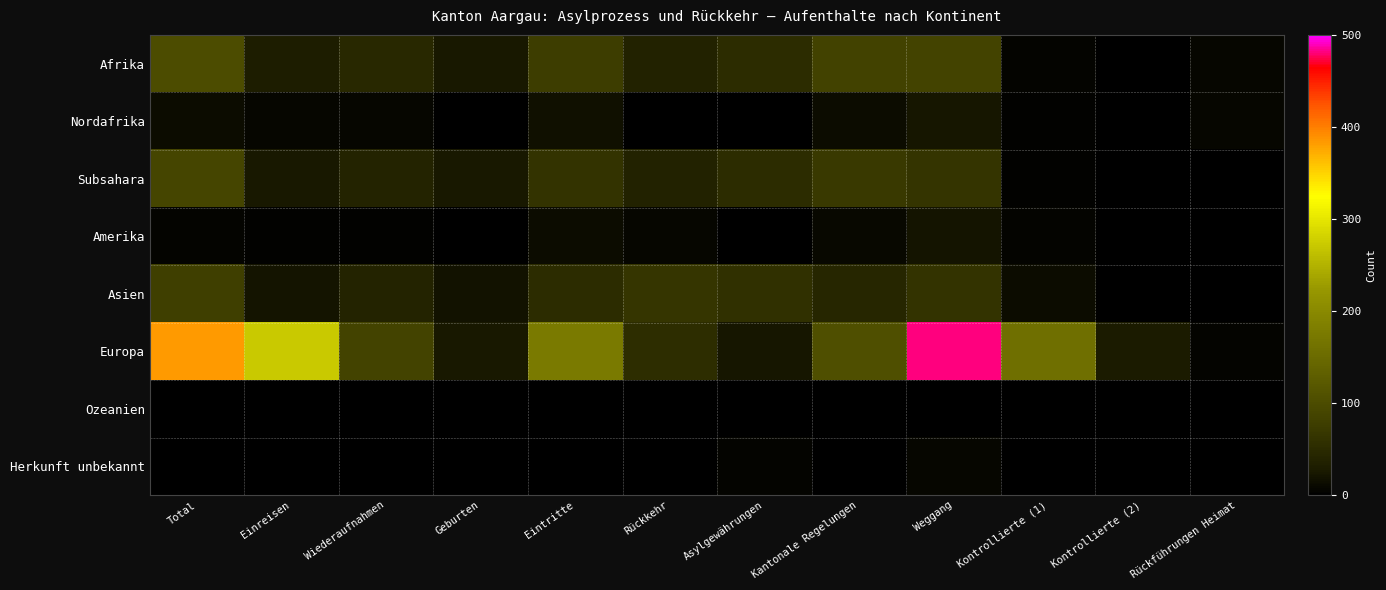

Count the number of data series in this chart.

8